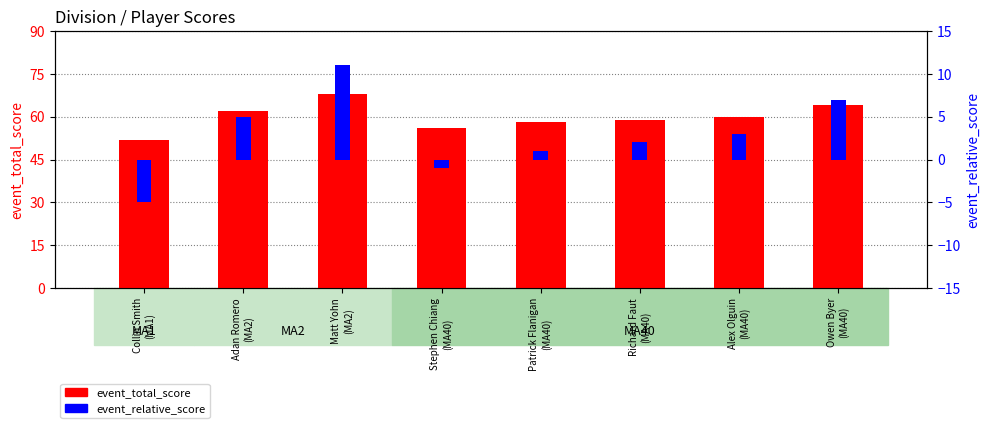

What is the label of the 5th bar from the left?

Patrick Flanigan
(MA40)